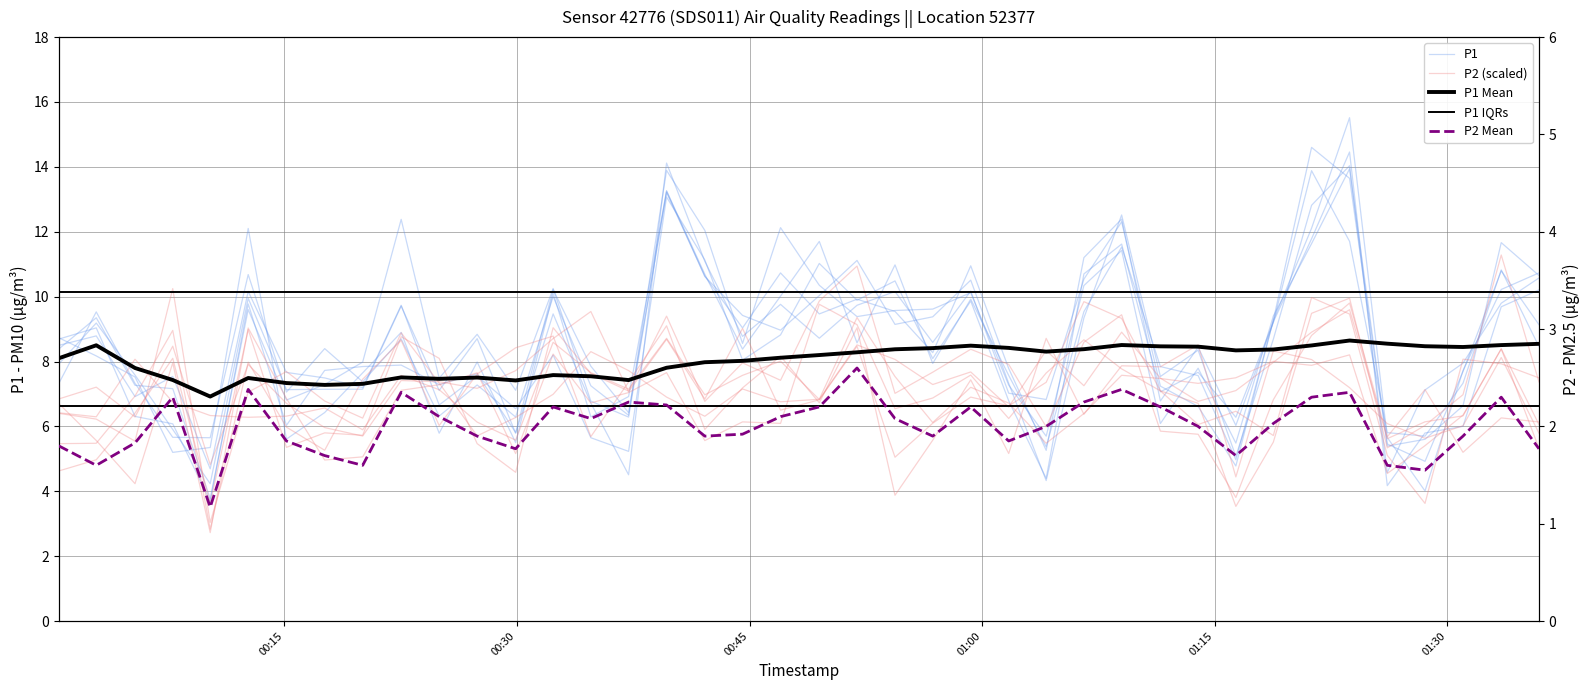

How many lines are shown in the chart?

5